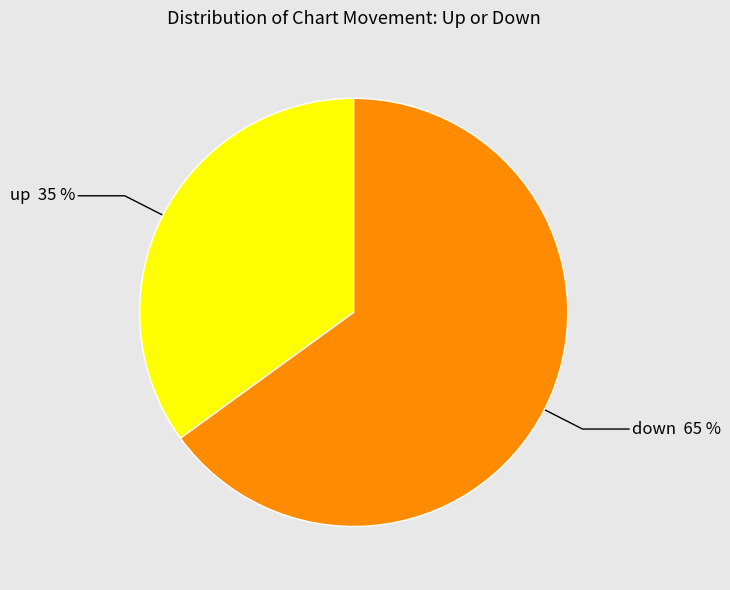

To the nearest percent, what is the average slice percentage?

50%